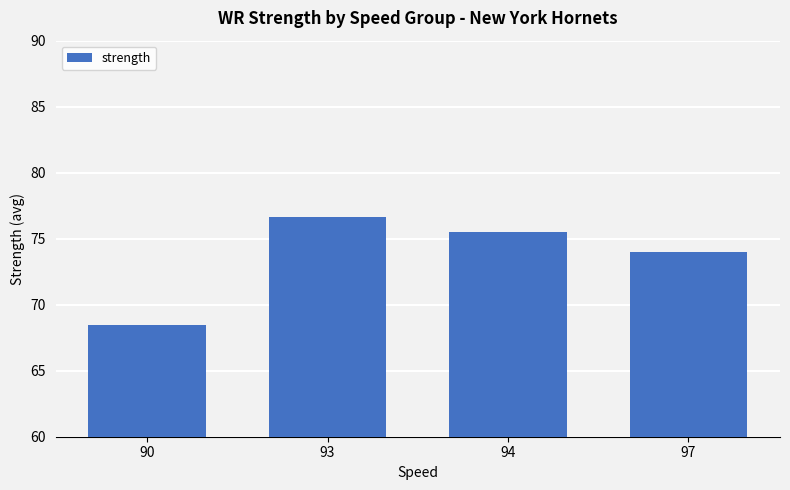

Which has a higher value, 90 or 94?

94